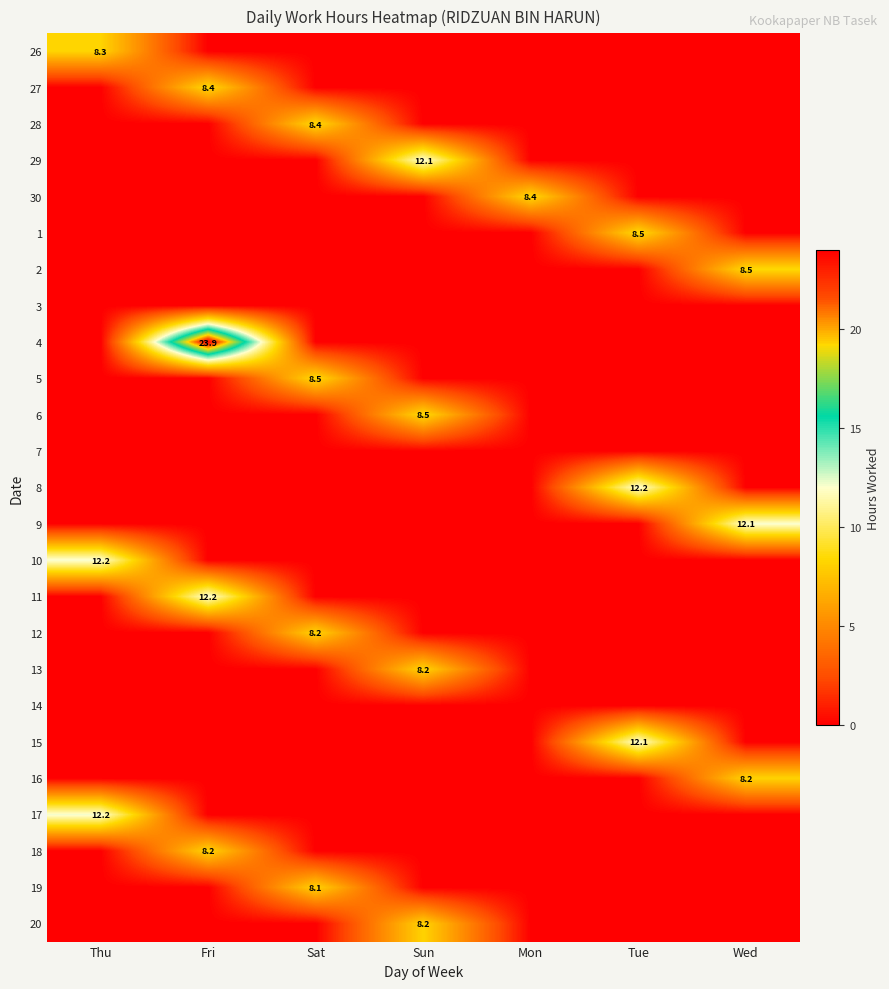

The 8 series shows 3.5 at Tue. True or false?

False